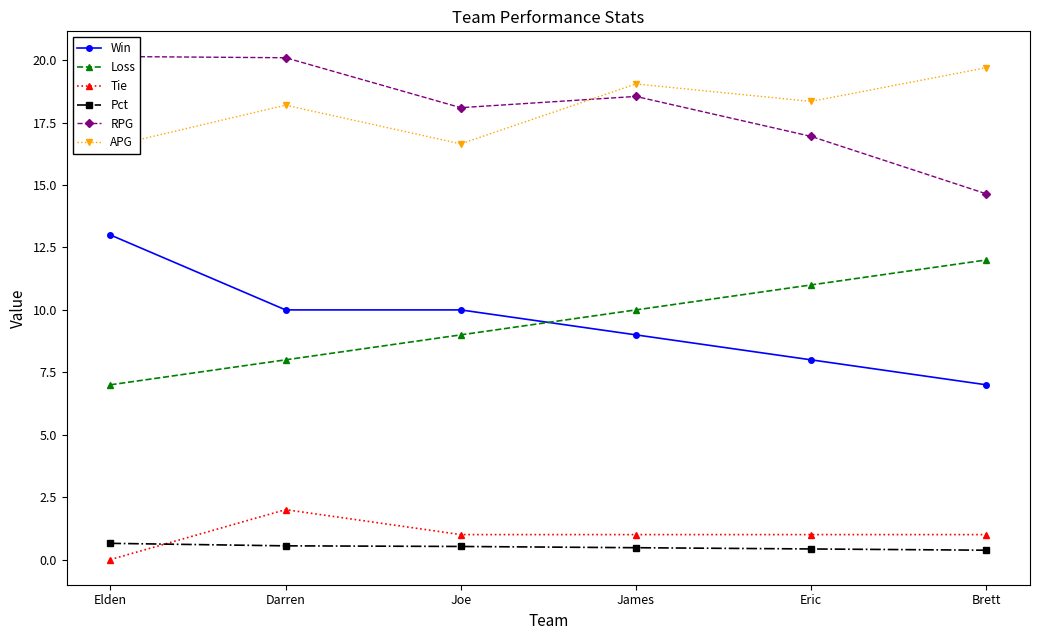

What is the difference between the maximum and second lowest values in the Pct series?

0.2